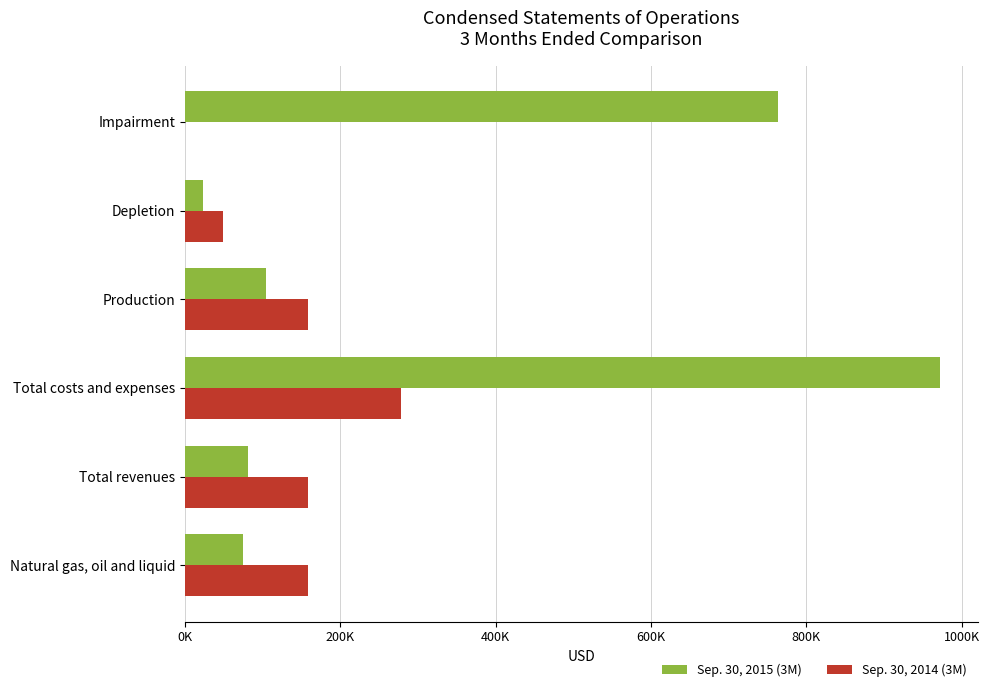

What are all the series names shown in the legend?

Sep. 30, 2015 (3M), Sep. 30, 2014 (3M)